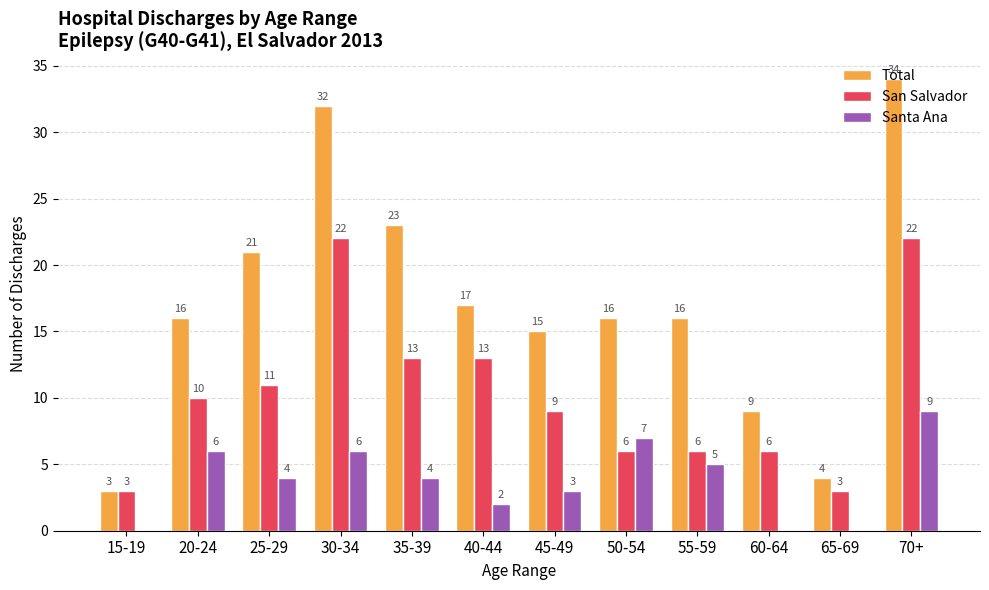

Which series has the widest spread of values?

Total